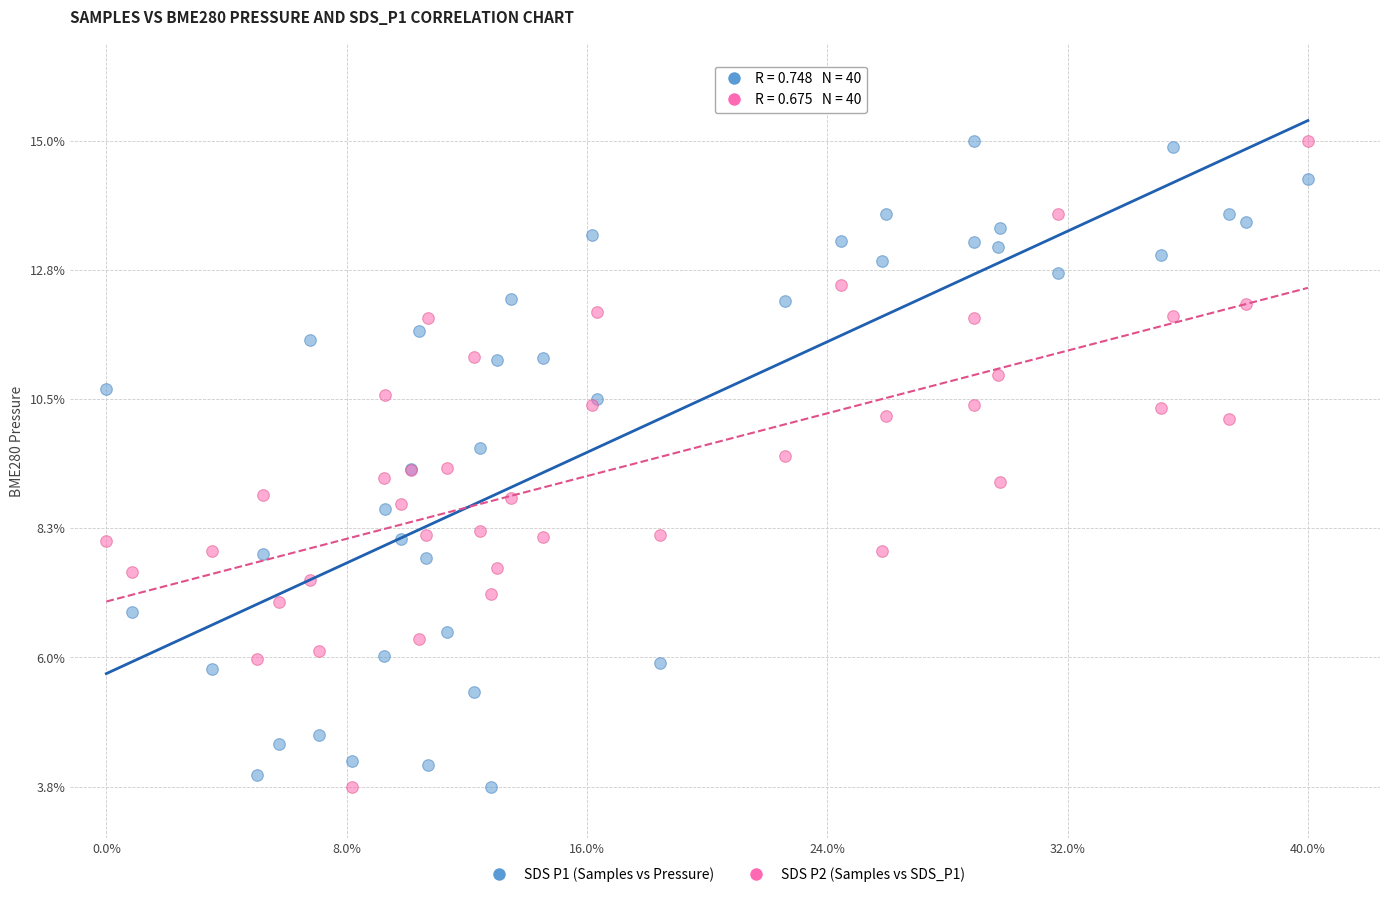

What are all the series names shown in the legend?

SDS P1 (Samples vs Pressure), SDS P2 (Samples vs SDS_P1)